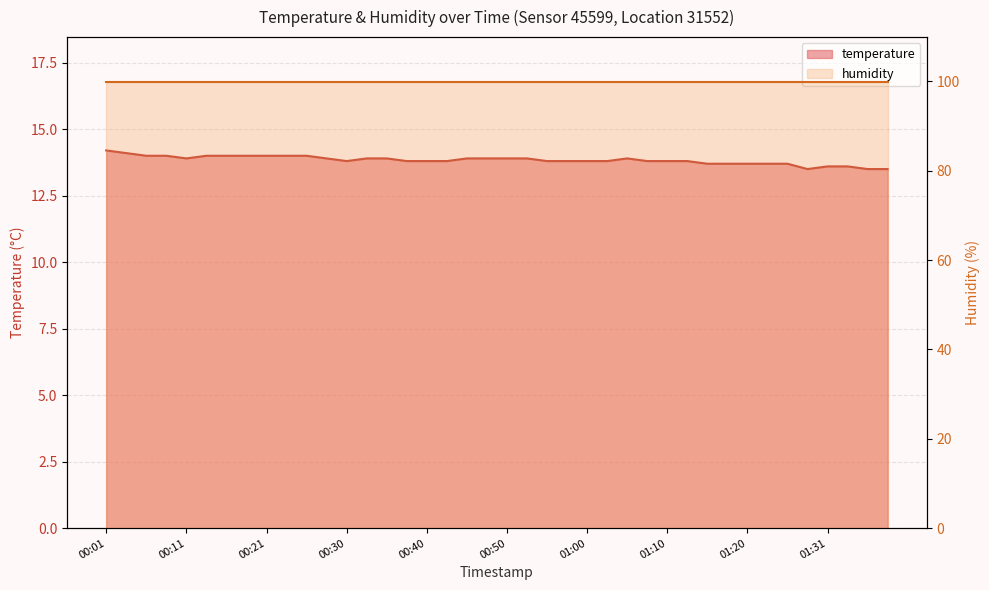

True or false: the data shows 14.0 at 00:16.

True